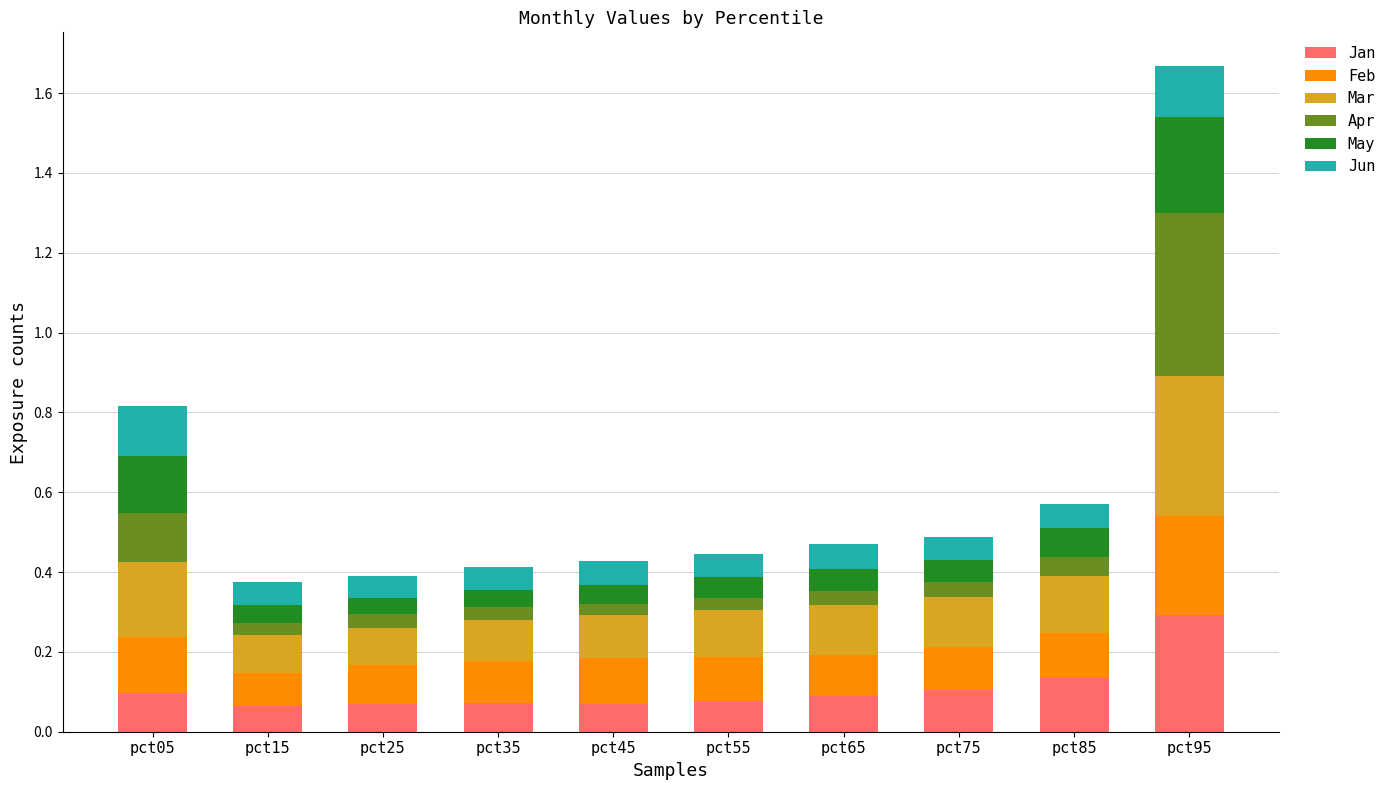

Are the bars horizontal?

No